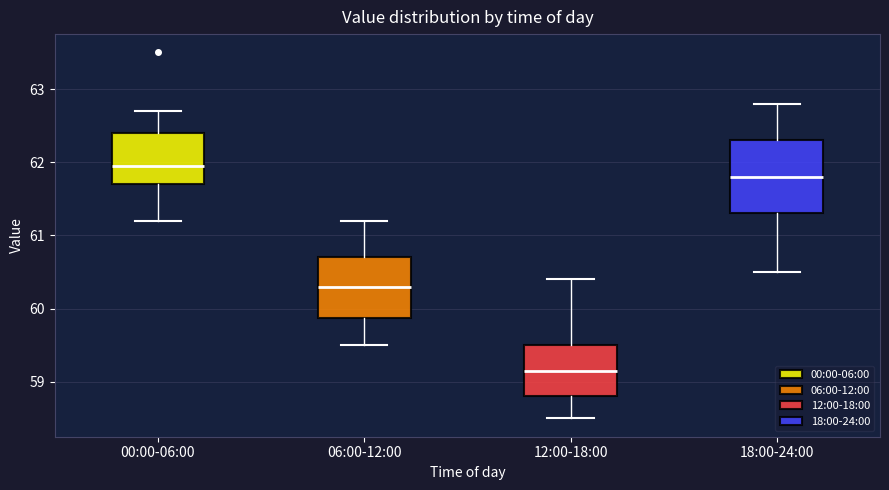

Where does the median line of the box for 00:00-06:00 sit on the y-axis? The values are not printed on the chart, so give them approximately, as read against the axis.

62.0